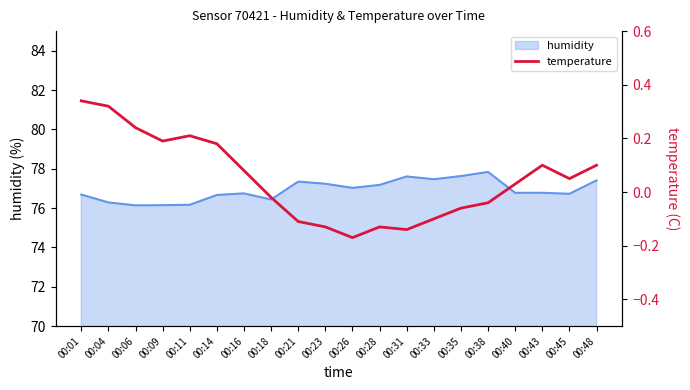

What is the smallest value displayed?

-0.2